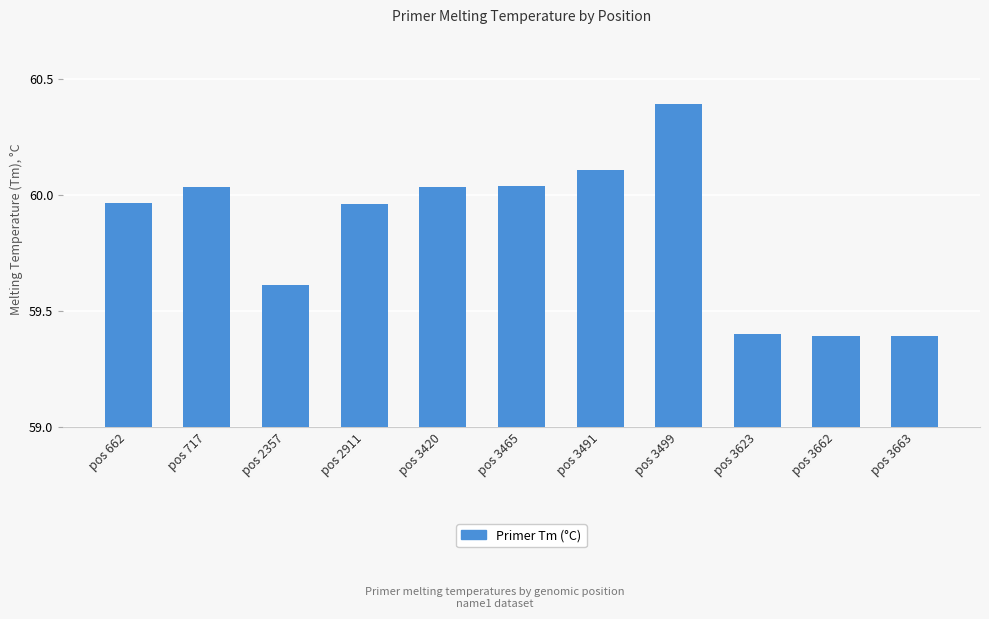

What is the change in value from pos 3465 to pos 3491?

+0.1